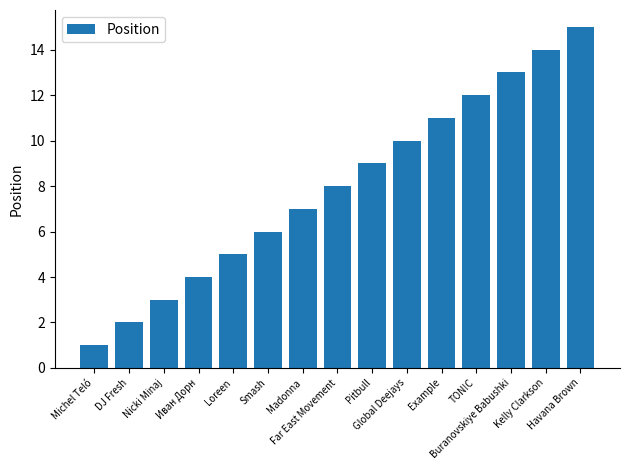

At which category does the chart reach its minimum across all series?

Michel Teló